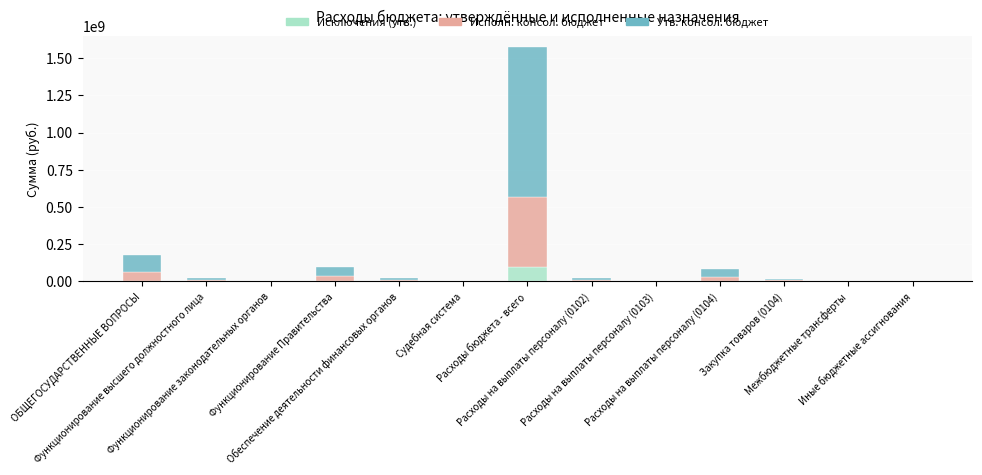

What is the maximum value for Исключения (утв.)?

95766657.1